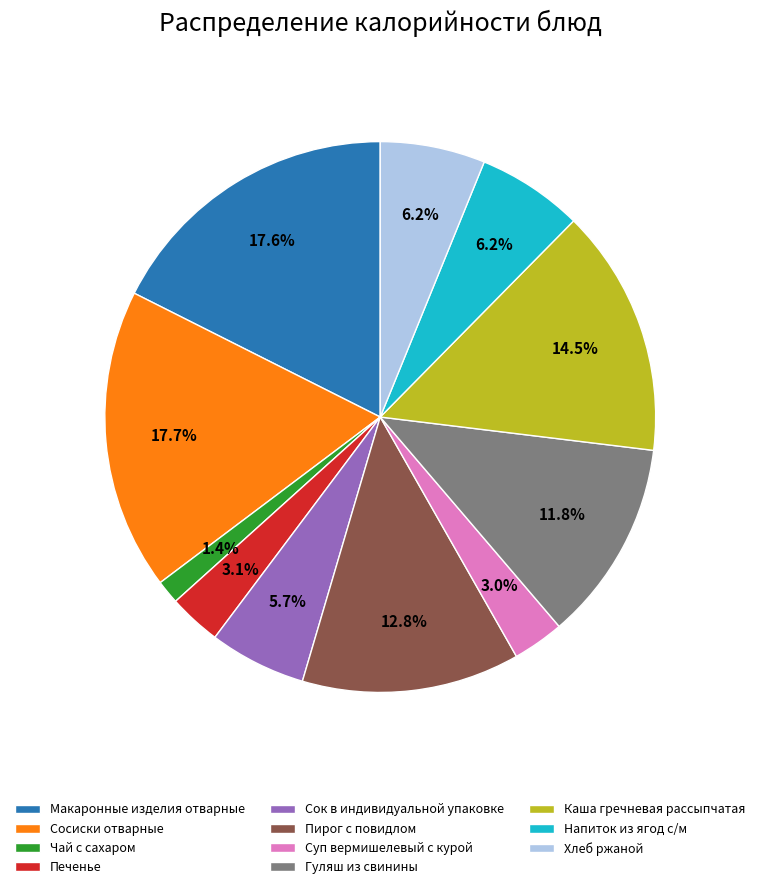

What is the total percentage of Суп вермишелевый с курой and Пирог с повидлом?

15.8%